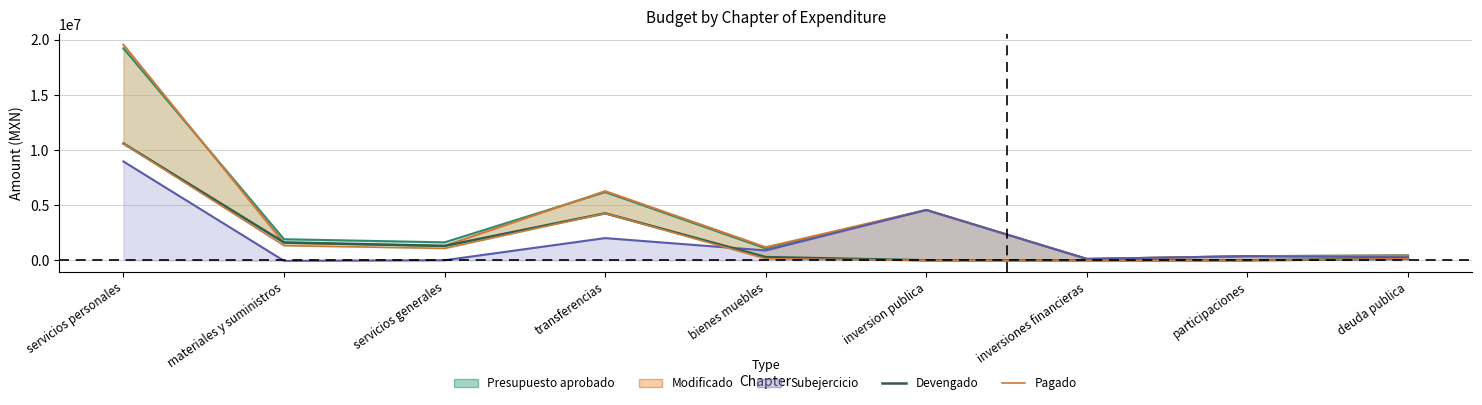

How many values in the Pagado series are below 147775?

4